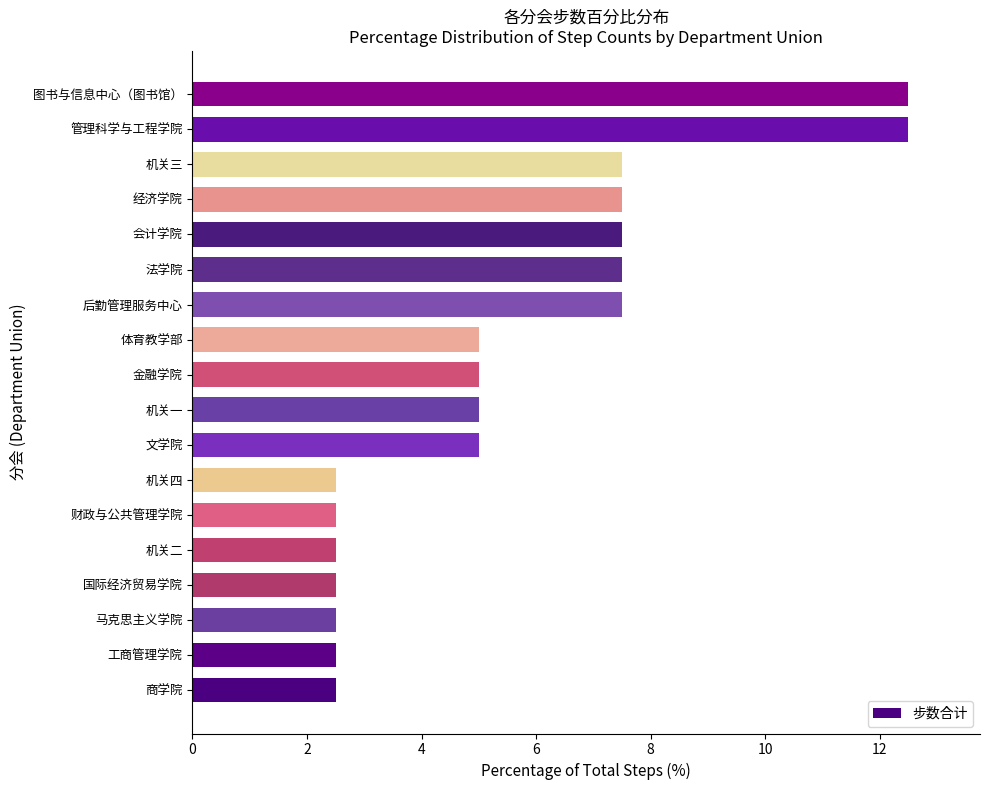

The chart shows a value of 4.4 at 机关三. True or false?

False